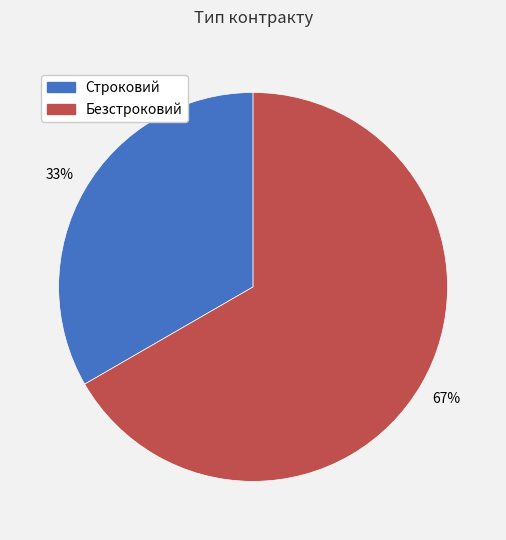

What percentage is the Безстроковий slice, to the nearest percent?

67%